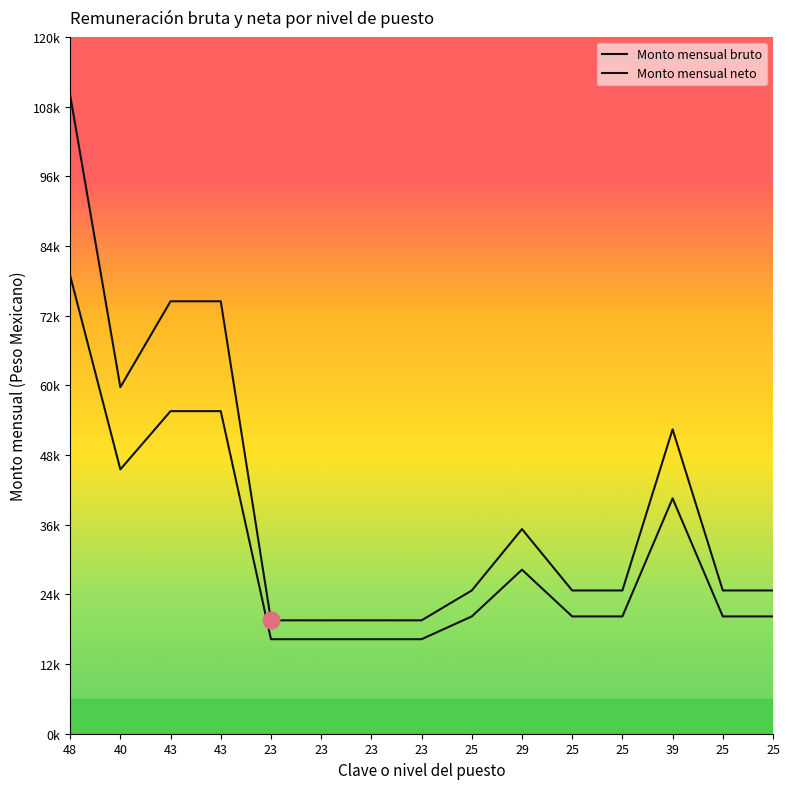

What is the sum of the Monto mensual neto values at 25 and 25?

40402.3